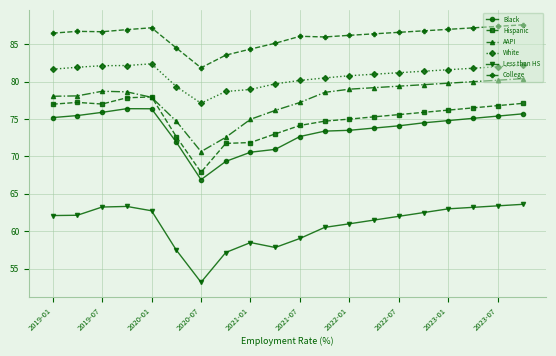

What is the minimum value for College?

81.9